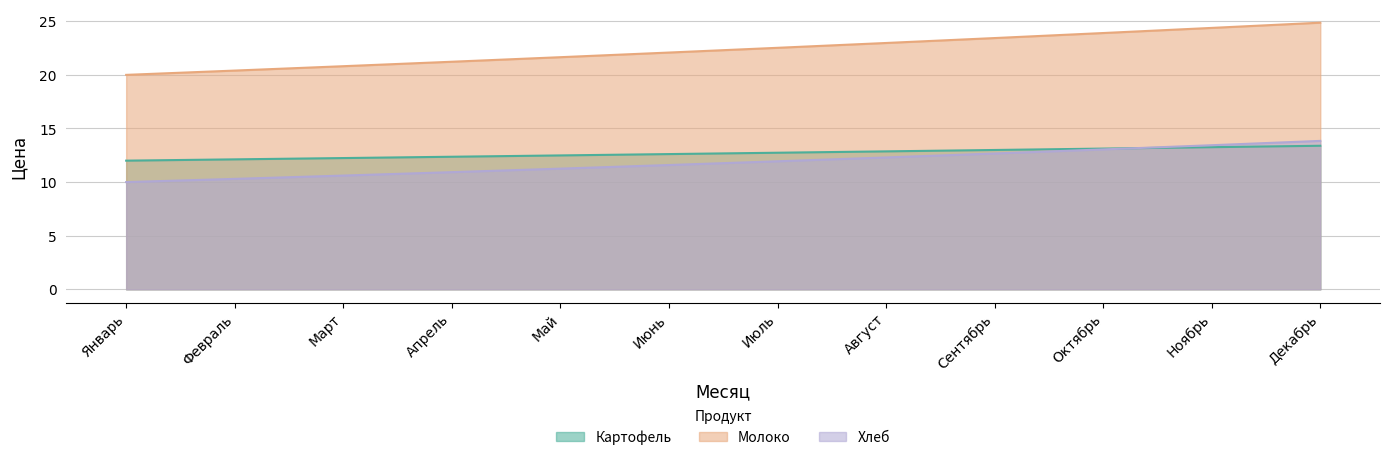

What is the label of the 7th point from the left?

Июль